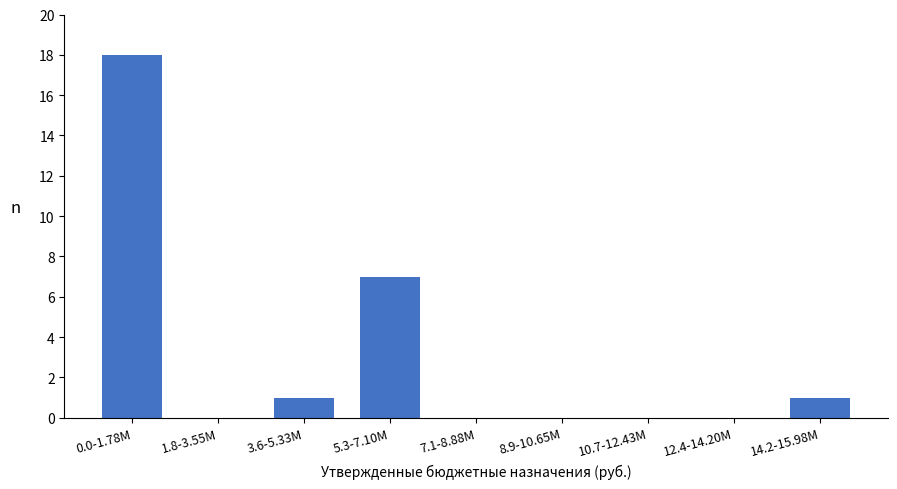

Reading right to left, transcribe all the data shown in this chart.

14.2-15.98M=1	12.4-14.20M=0	10.7-12.43M=0	8.9-10.65M=0	7.1-8.88M=0	5.3-7.10M=7	3.6-5.33M=1	1.8-3.55M=0	0.0-1.78M=18